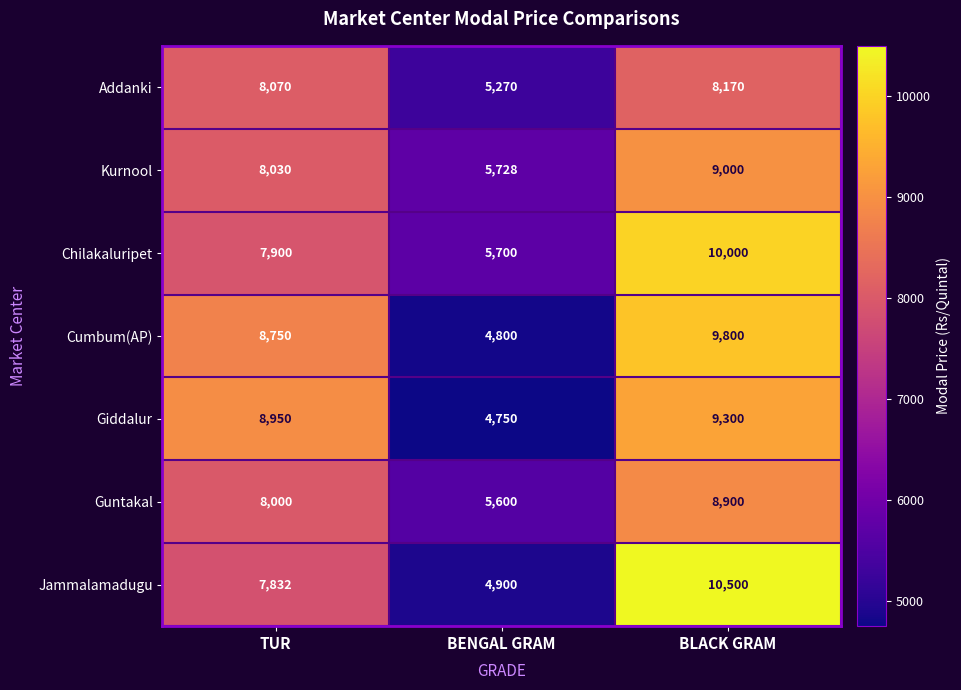

At BLACK GRAM, list the series in order from largest to smallest.

Jammalamadugu, Chilakaluripet, Cumbum(AP), Giddalur, Kurnool, Guntakal, Addanki